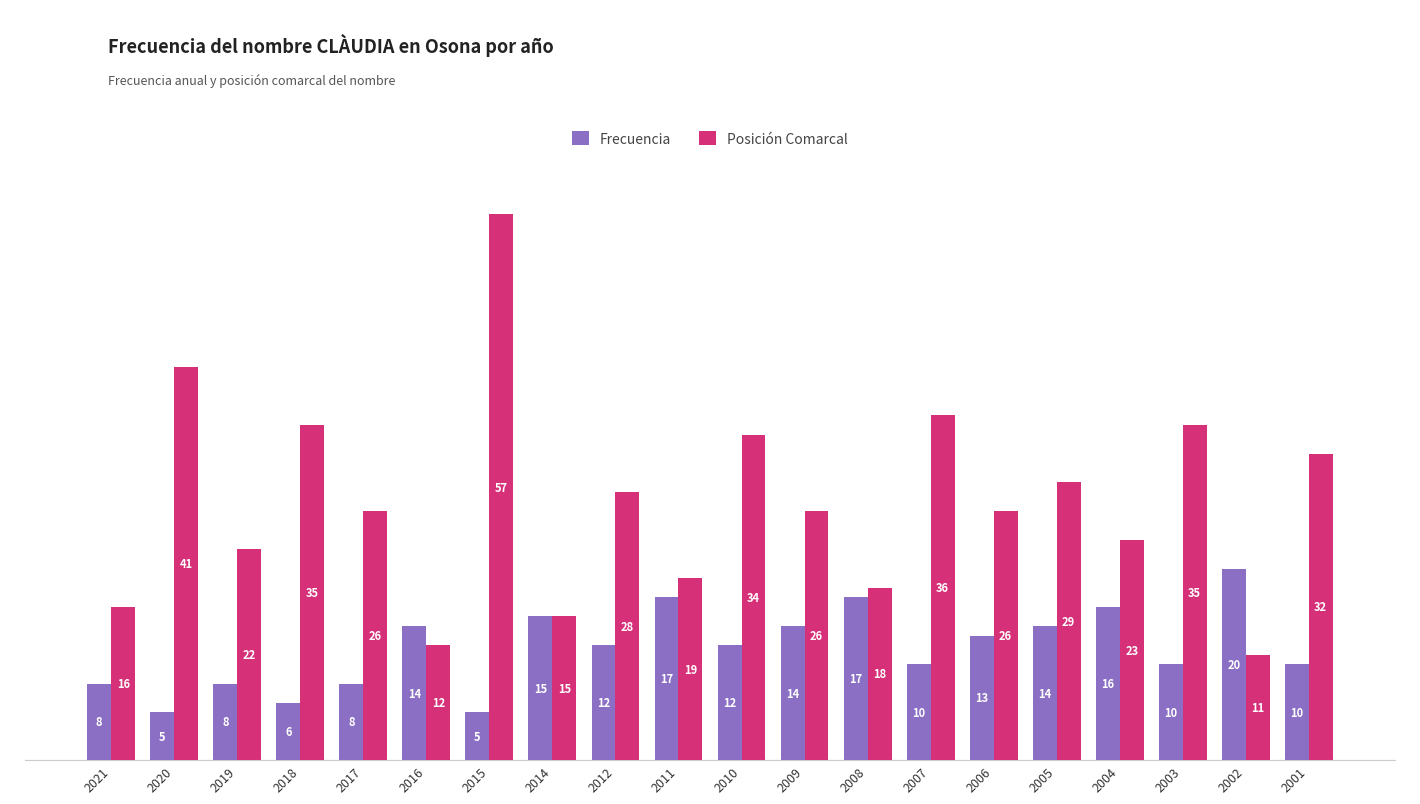

What is the spread (max minus min) of values at 2017?

18